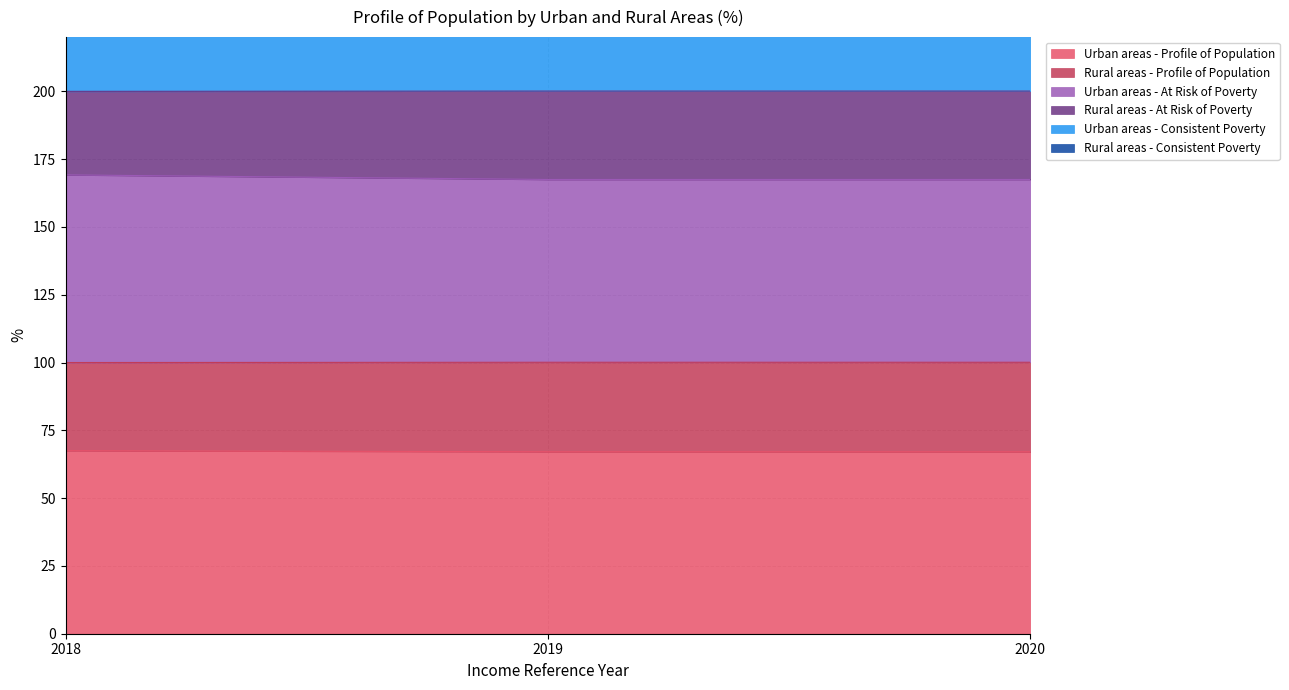

Which series changed the most between 2018 and 2019?

Rural areas - At Risk of Poverty